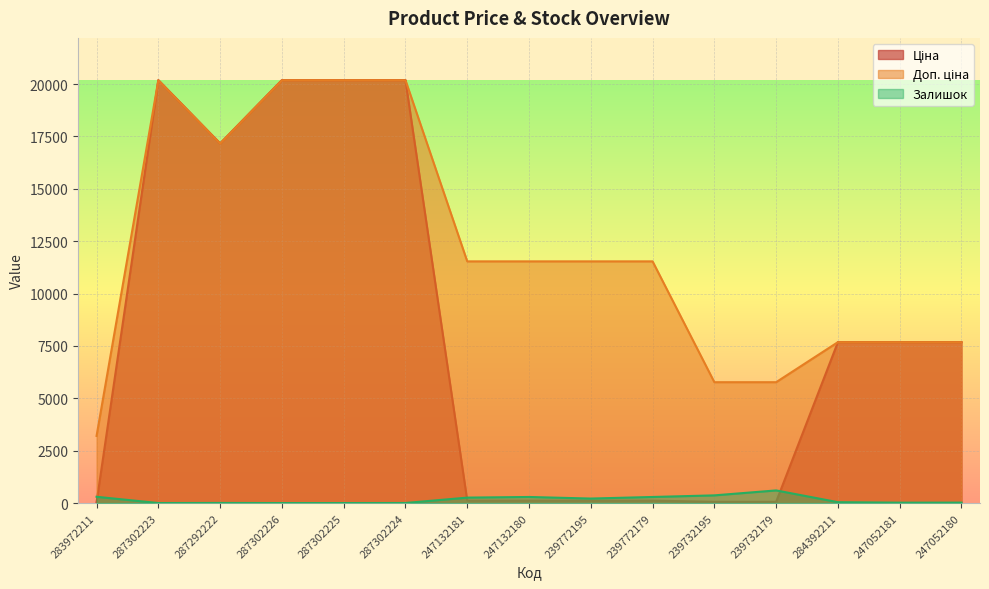

Rank the series by their average value, from lowest to highest.

Залишок, Ціна, Доп. ціна